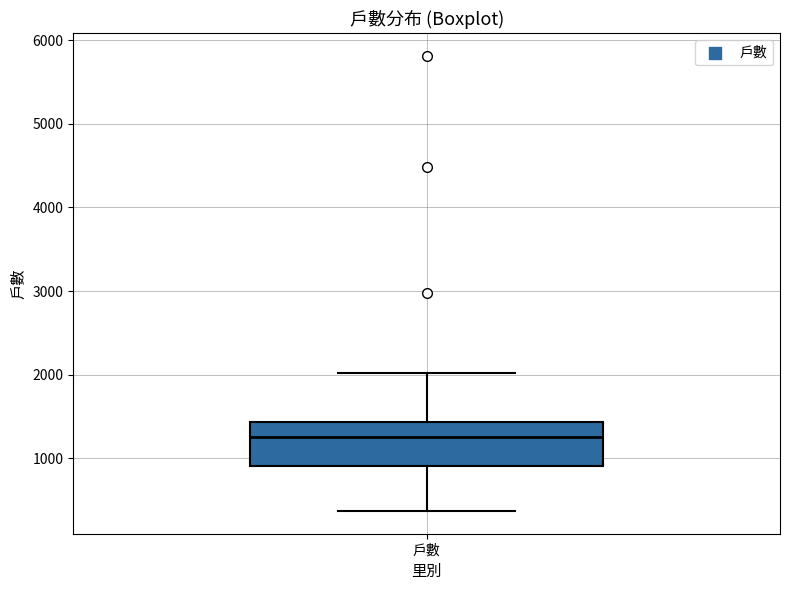

Read this box plot against the y-axis: the position of the median line, the range covered by the box, and the ends of both whiskers. The values are not printed on the chart, so give them approximately, as read against the axis.

median 1300, box 900 to 1400, whiskers 400 to 2000